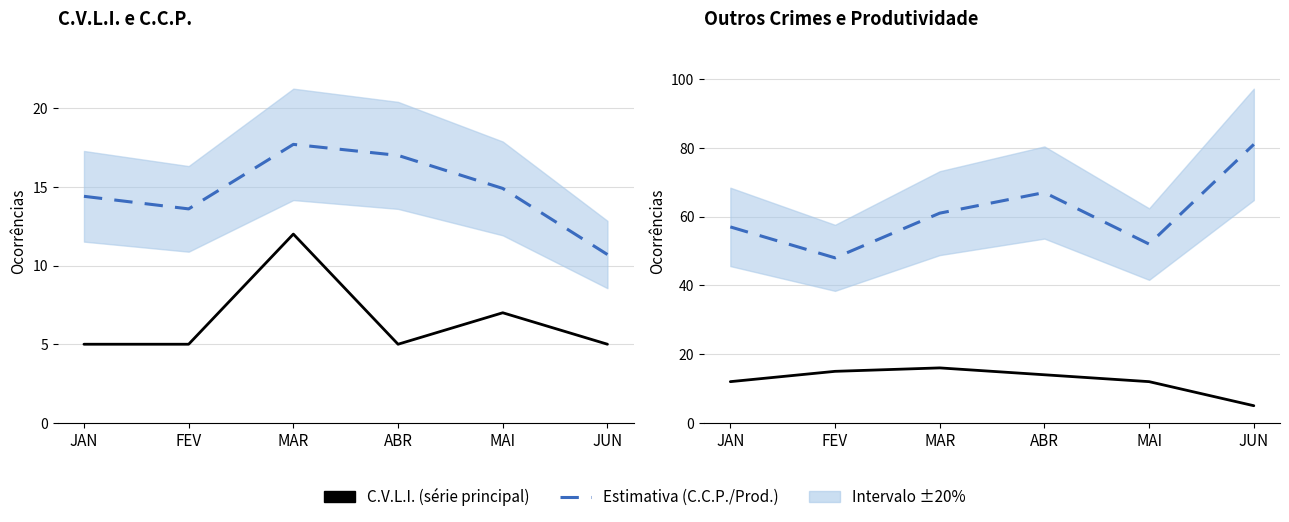

What is the label of the 1st point from the right?

JUN